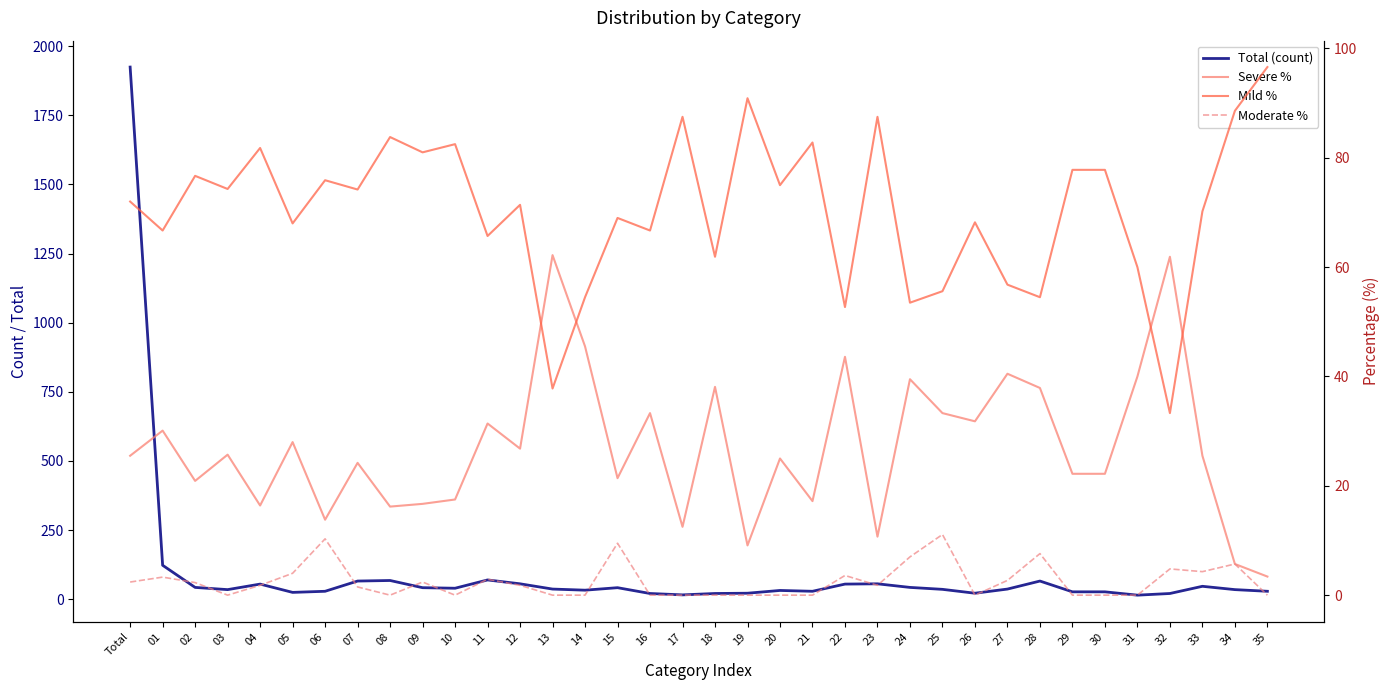

Which series has the largest total across all categories?

Total (count)